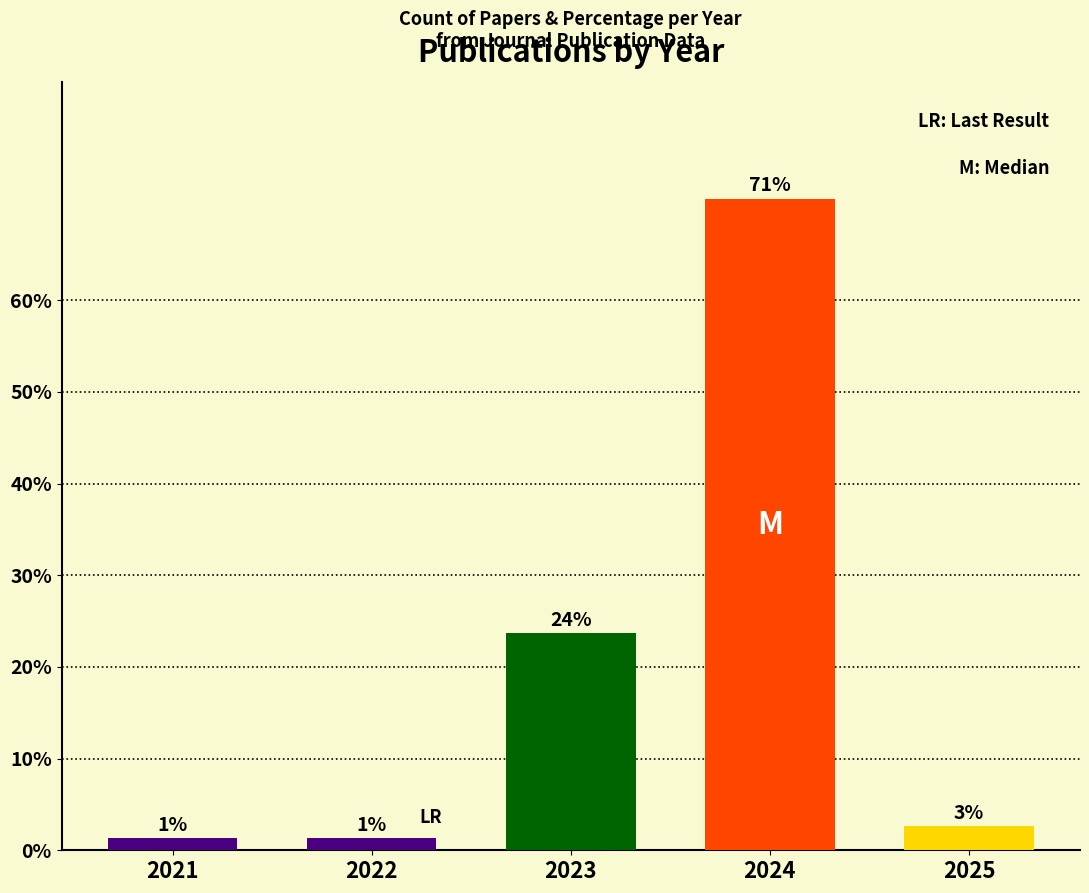

The value at 2021 is 0.3. True or false?

False